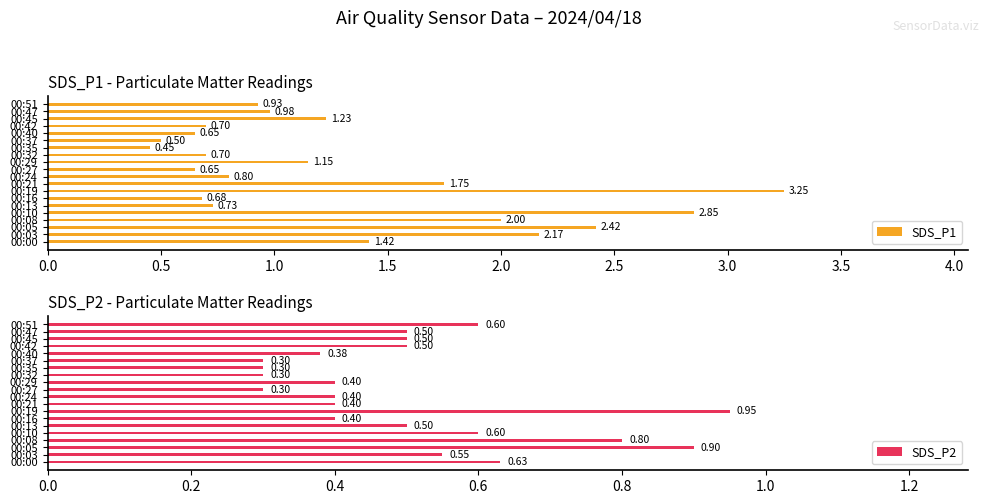

What is the average value of the SDS_P1 series?

1.3